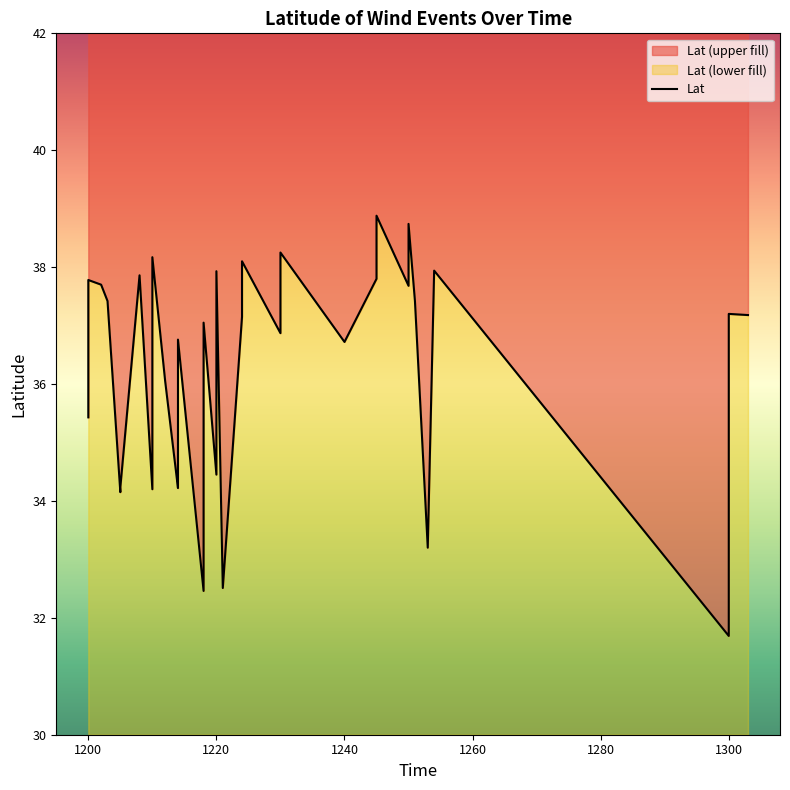

True or false: the data shows 57.5 at 1220.

False